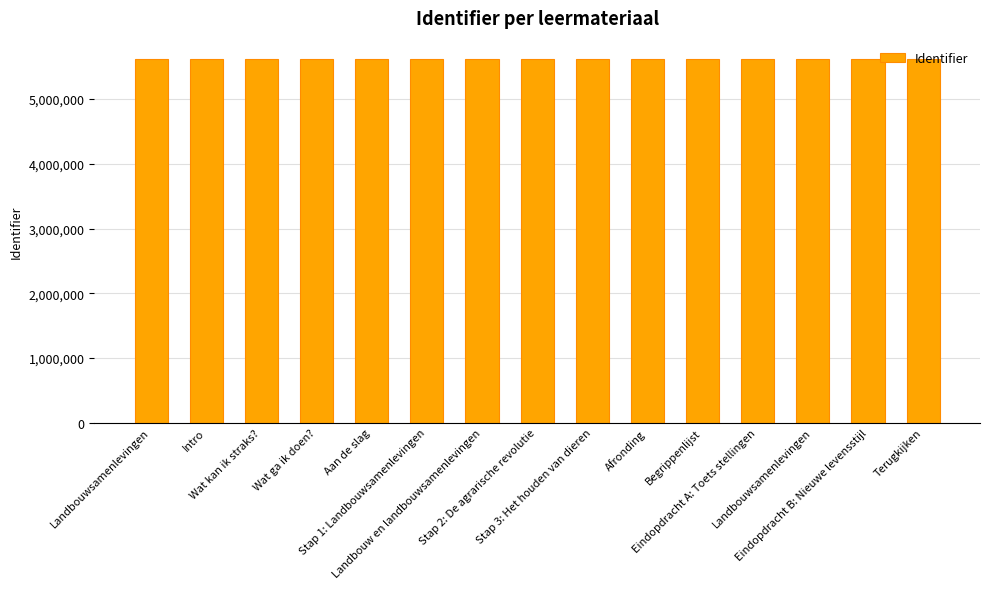

Between Afronding and Eindopdracht B: Nieuwe levensstijl, which is larger?

Eindopdracht B: Nieuwe levensstijl